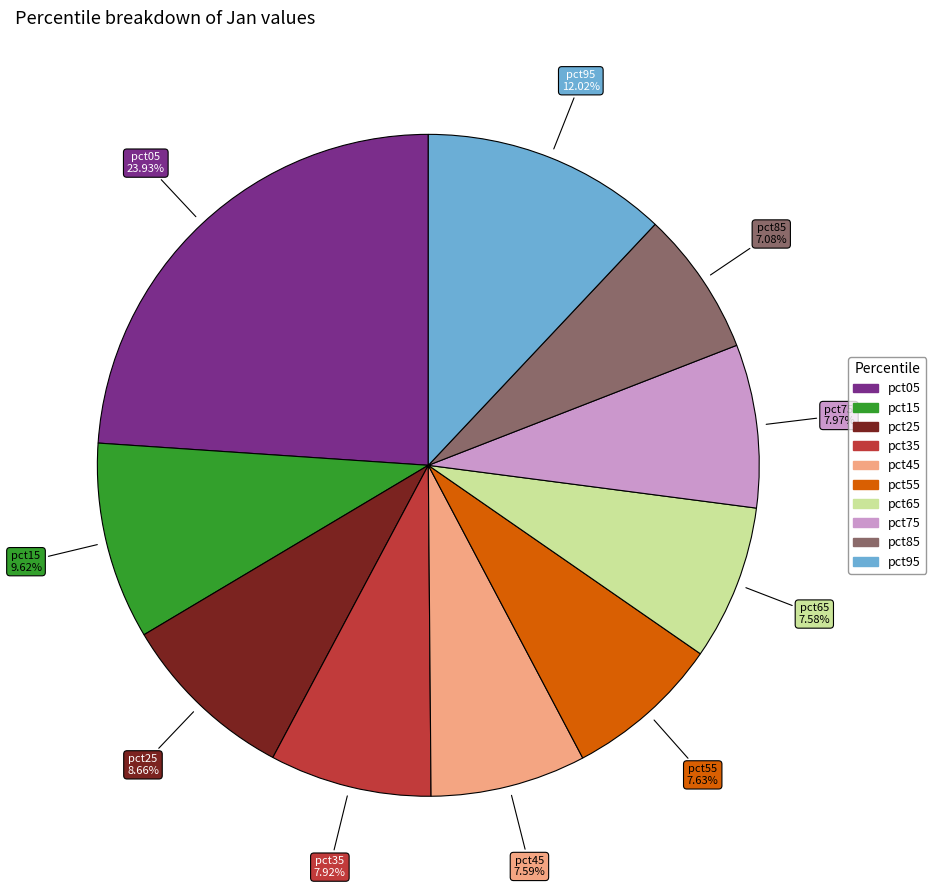

Which slice is the largest?

pct05